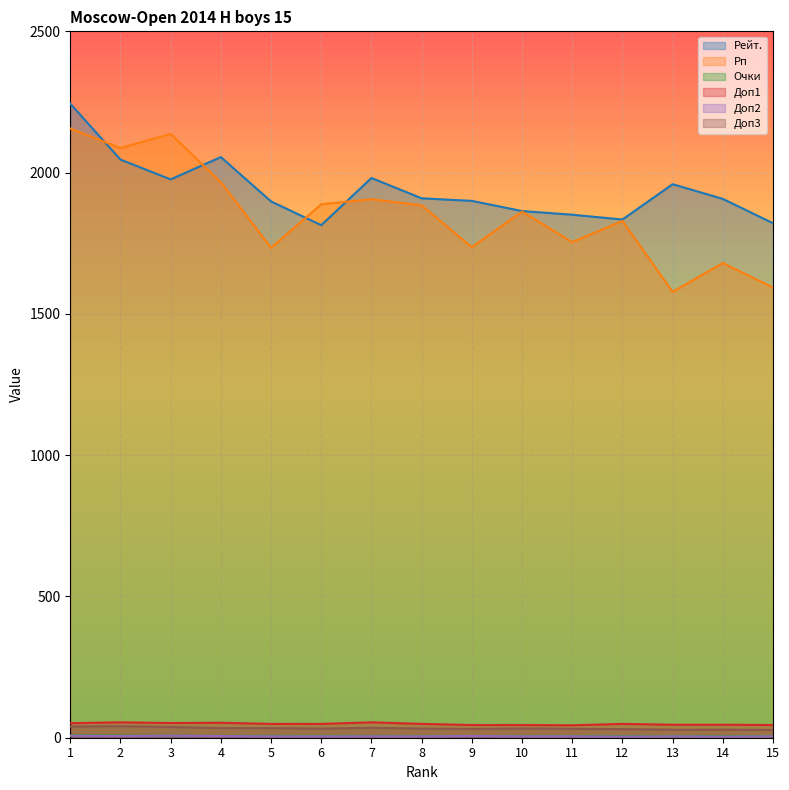

True or false: Очки has a value of 6.0 at 11.

True